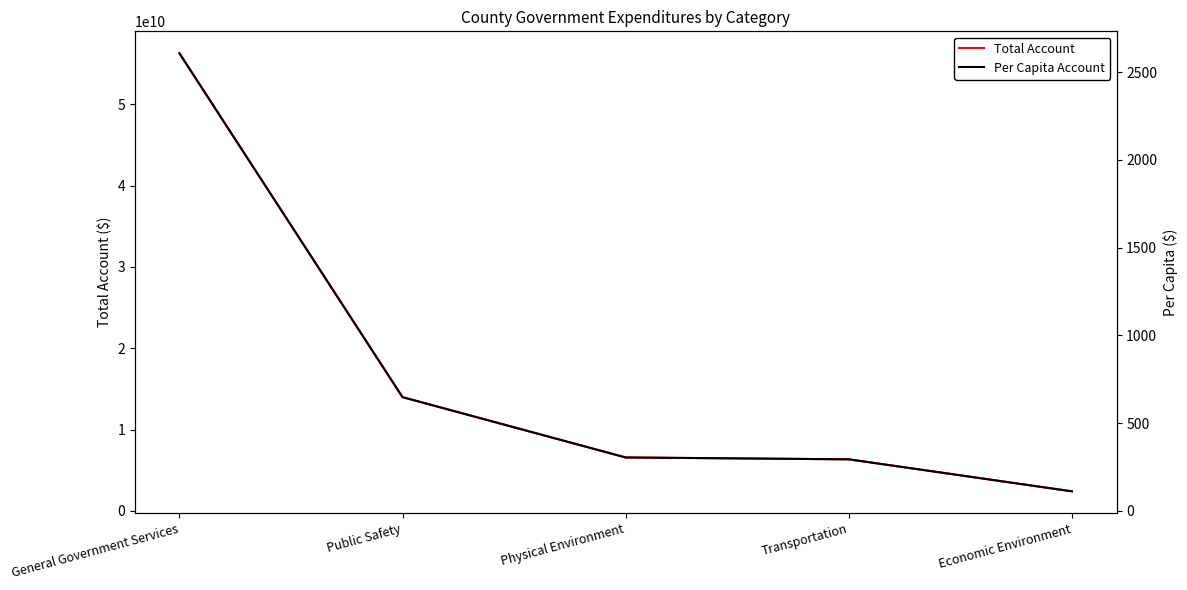

Which series has the widest spread of values?

Total Account